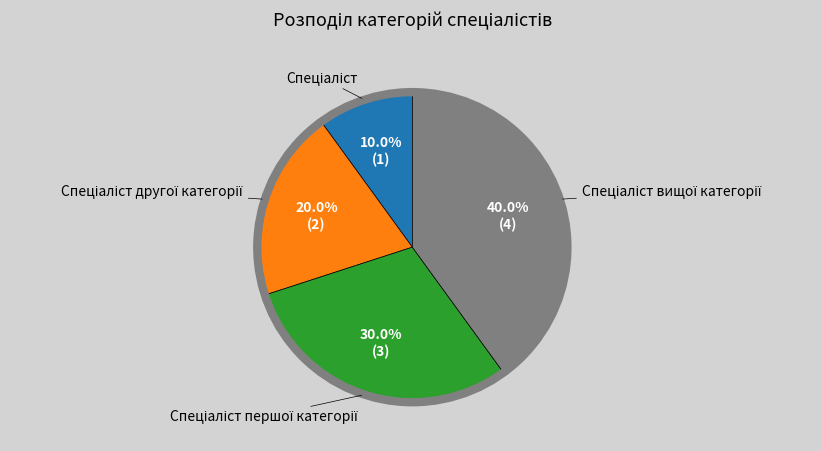

Count the number of slices in the pie.

4